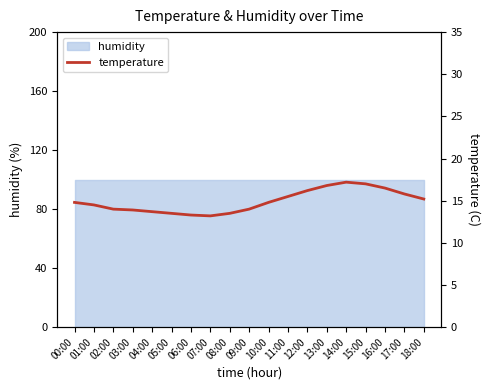

Reading left to right, transcribe all the data shown in this chart.

00:00=14.8	01:00=14.5	02:00=14.0	03:00=13.9	04:00=13.7	05:00=13.5	06:00=13.3	07:00=13.2	08:00=13.5	09:00=14.0	10:00=14.8	11:00=15.5	12:00=16.2	13:00=16.8	14:00=17.2	15:00=17.0	16:00=16.5	17:00=15.8	18:00=15.2